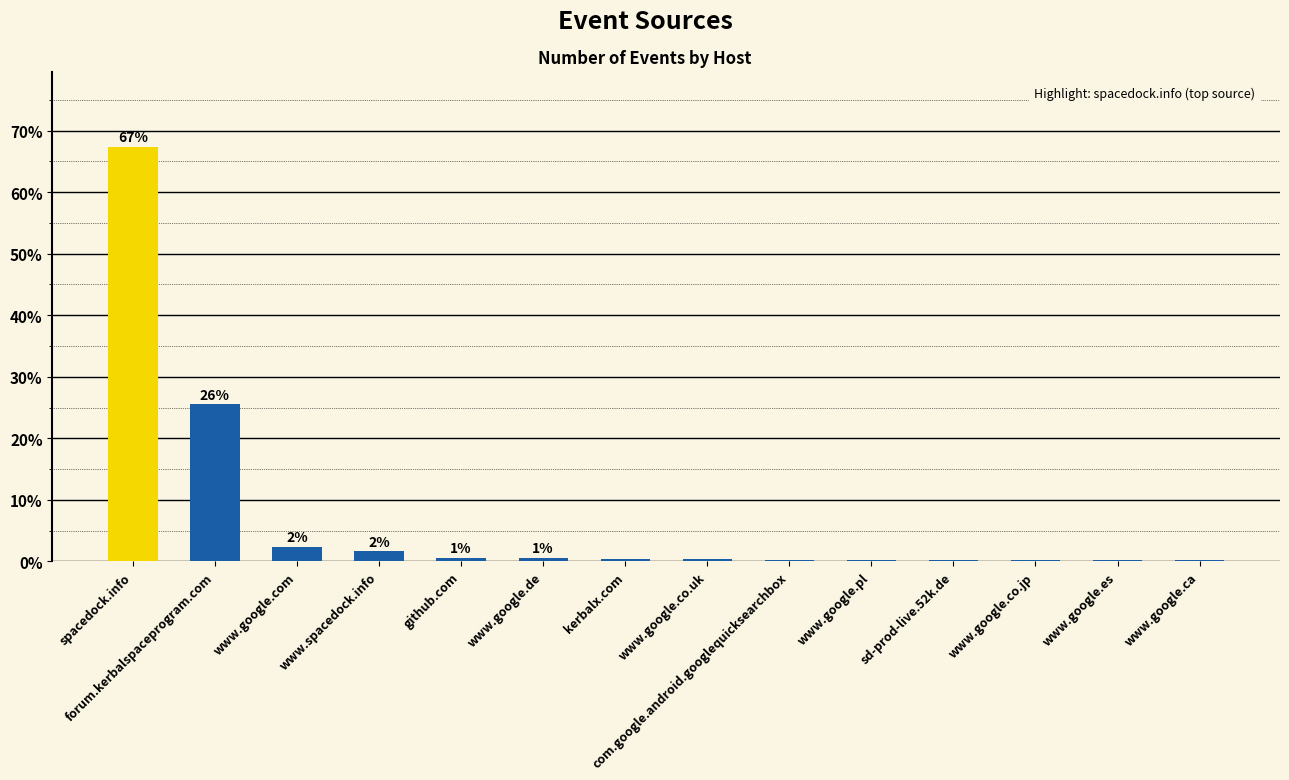

True or false: the data shows 0.1 at www.google.co.jp.

True